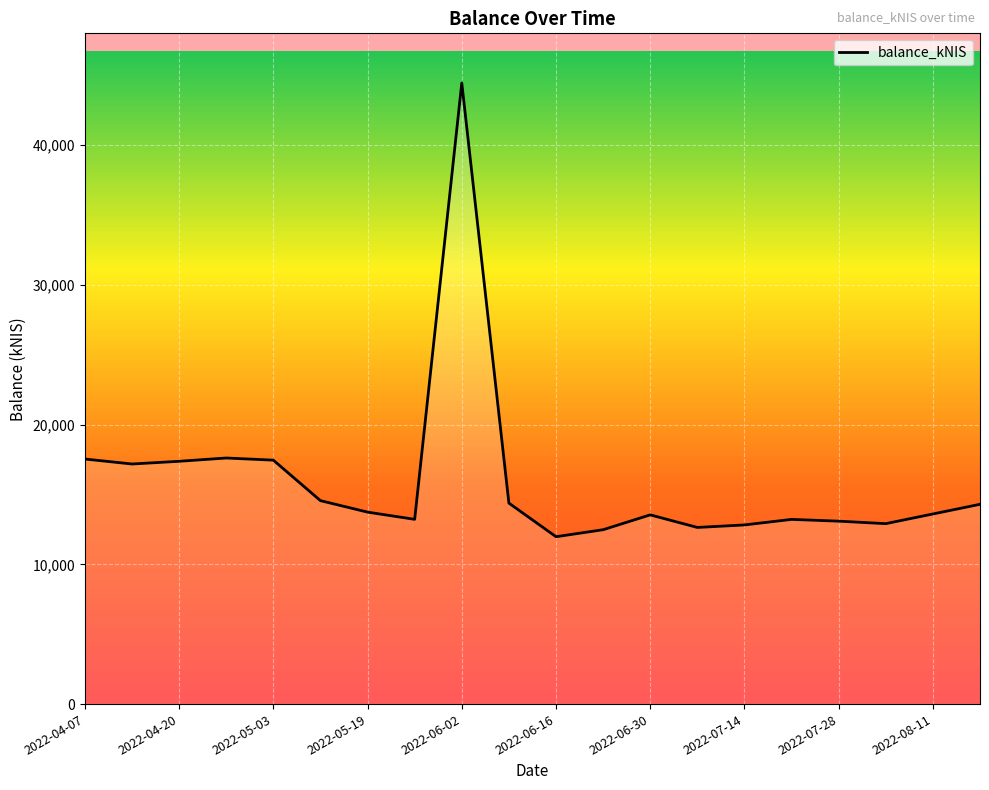

What is the difference between the maximum and minimum values?

32461.2